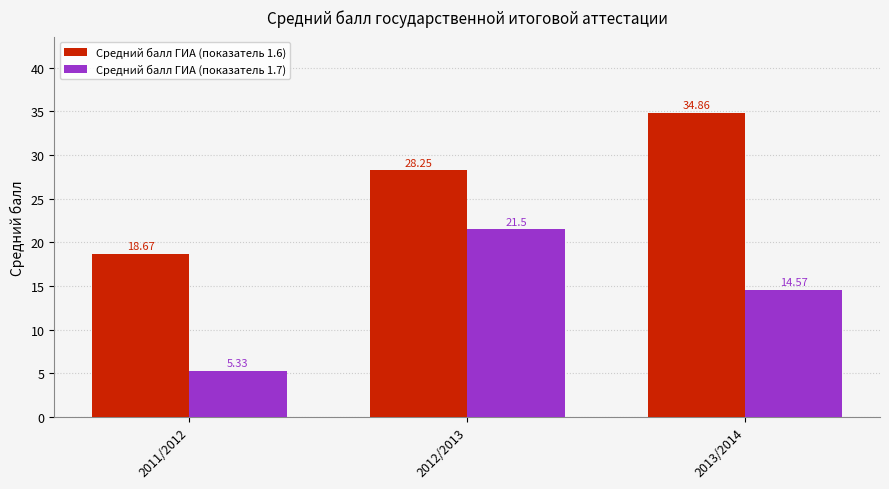

What is the difference between the Средний балл ГИА (показатель 1.6) values at 2013/2014 and 2012/2013?

6.6